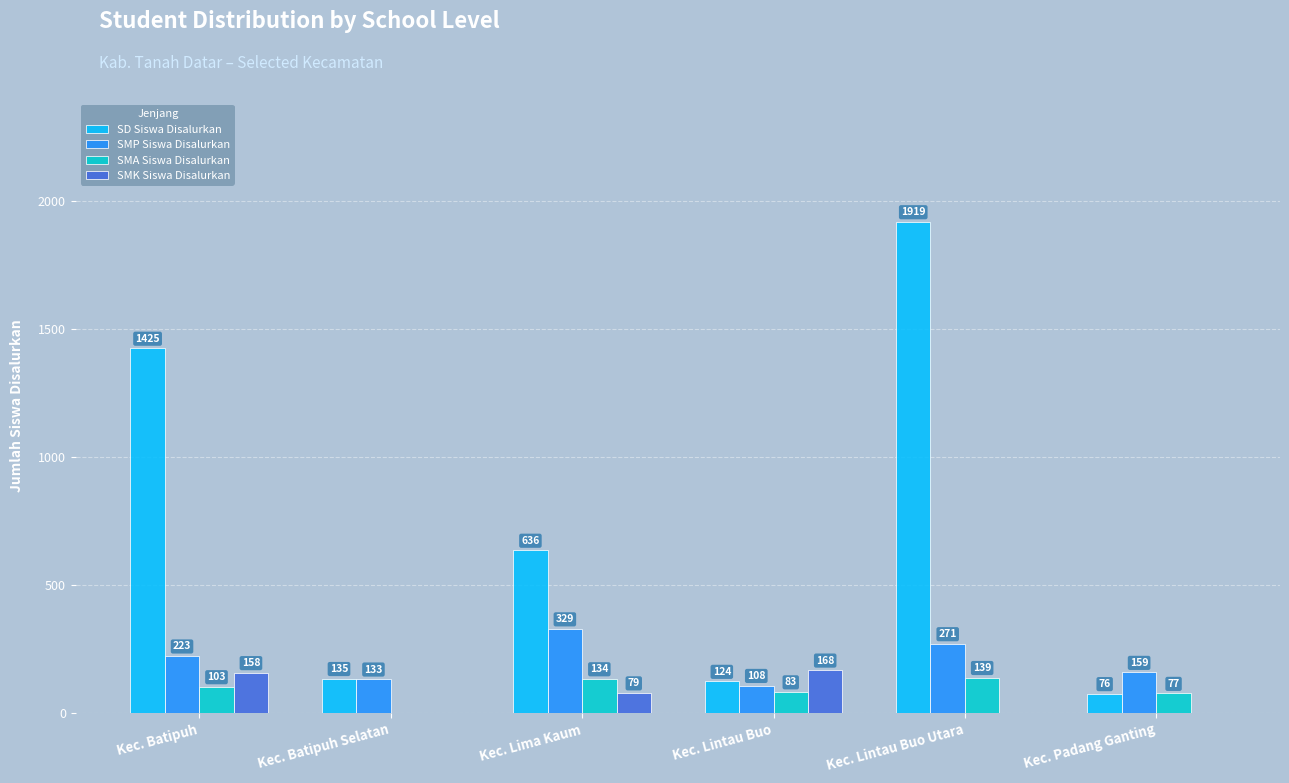

At which category is the sum across all series the highest?

Kec. Lintau Buo Utara